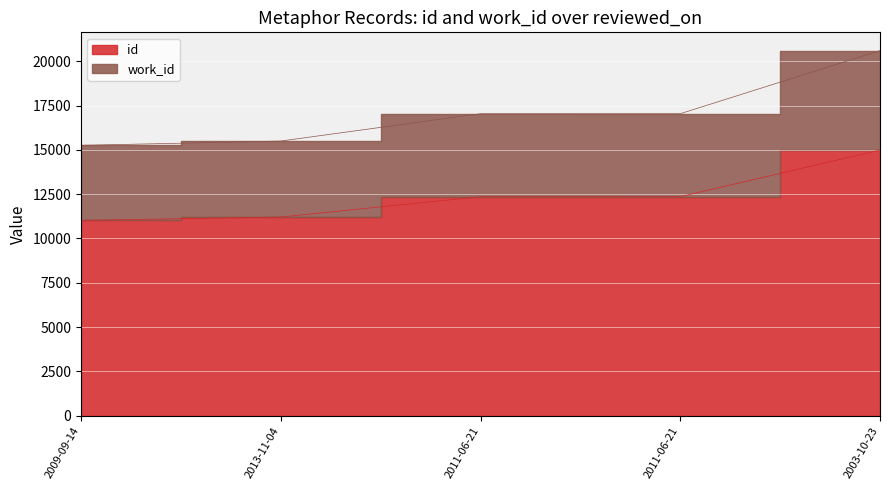

What is the label of the 2nd point from the left?

2013-11-04